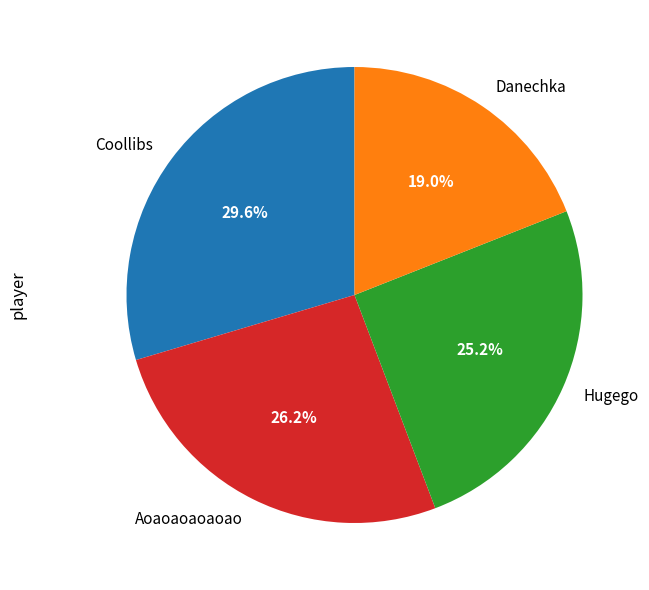

Between Coollibs and Danechka, which is larger?

Coollibs